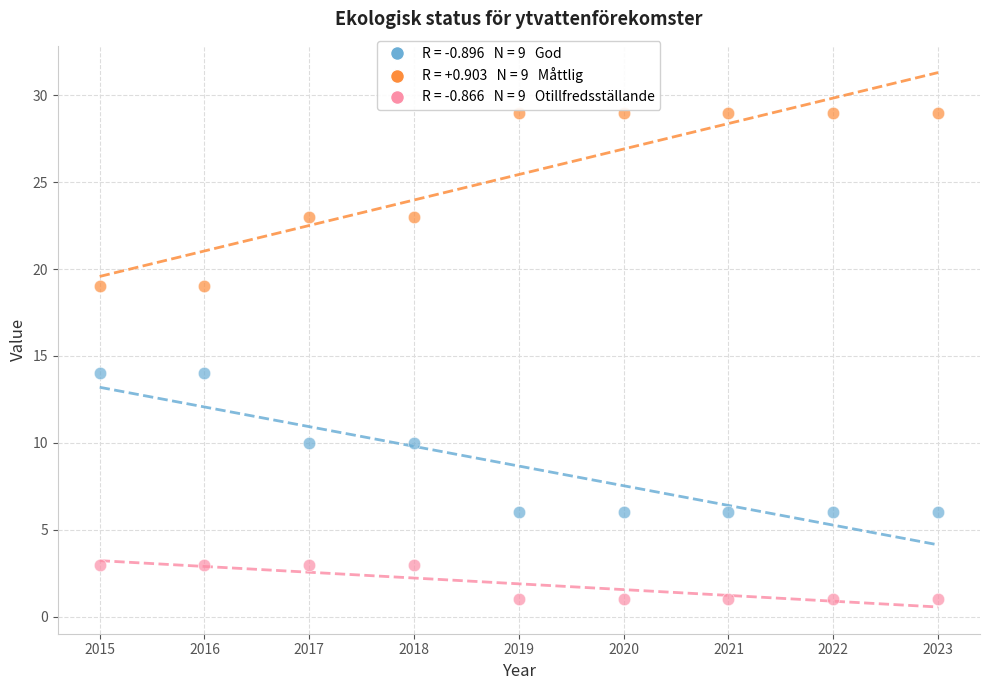

Across all data points, what is the range of Y values (max minus min)?

28